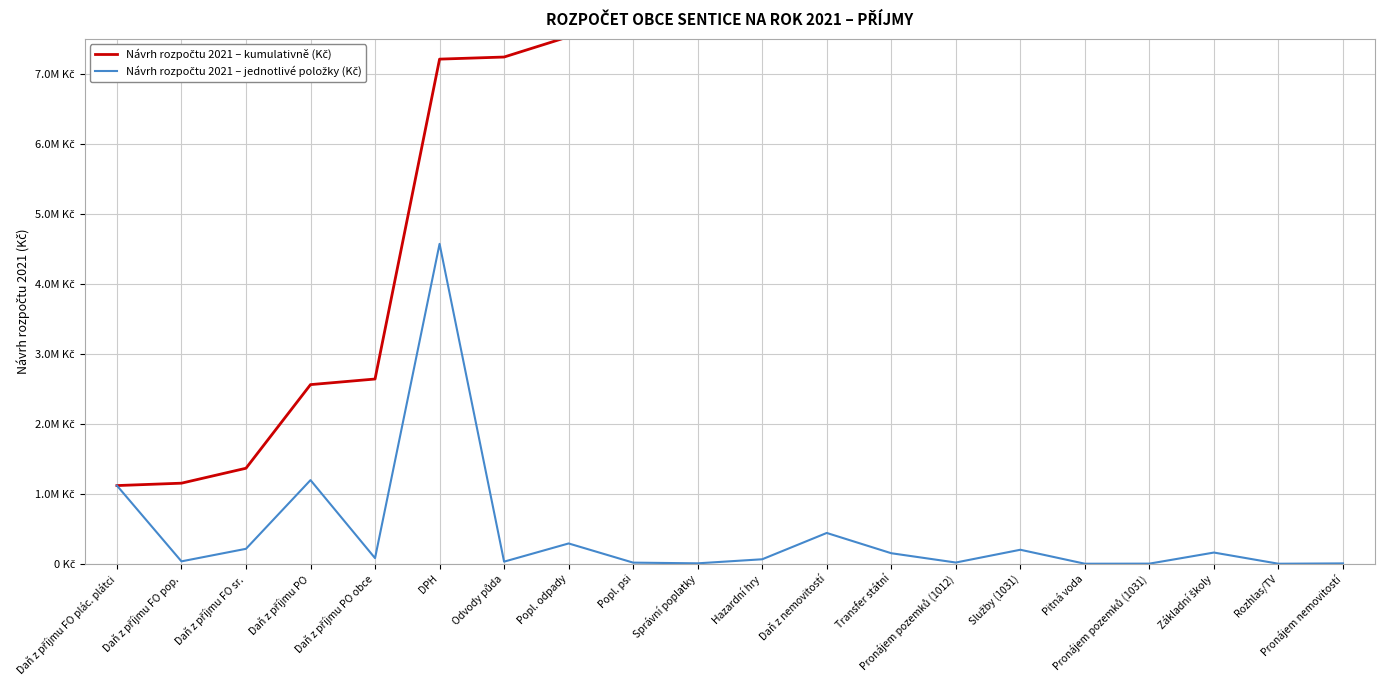

Which series changed the most between Odvody půda and Základní školy?

Návrh rozpočtu 2021 – kumulativně (Kč)